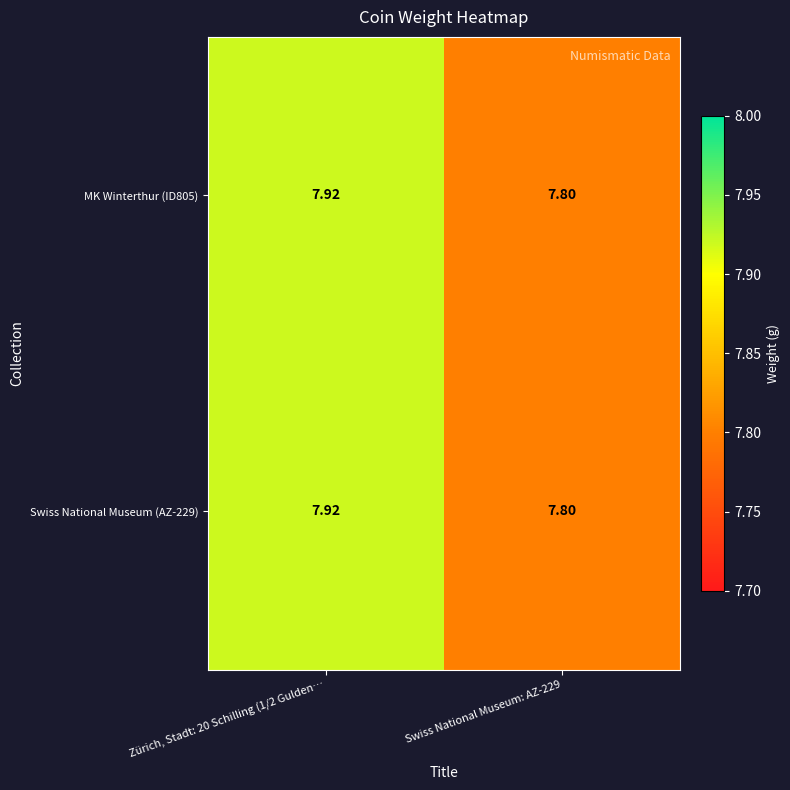

Count the number of data series in this chart.

2